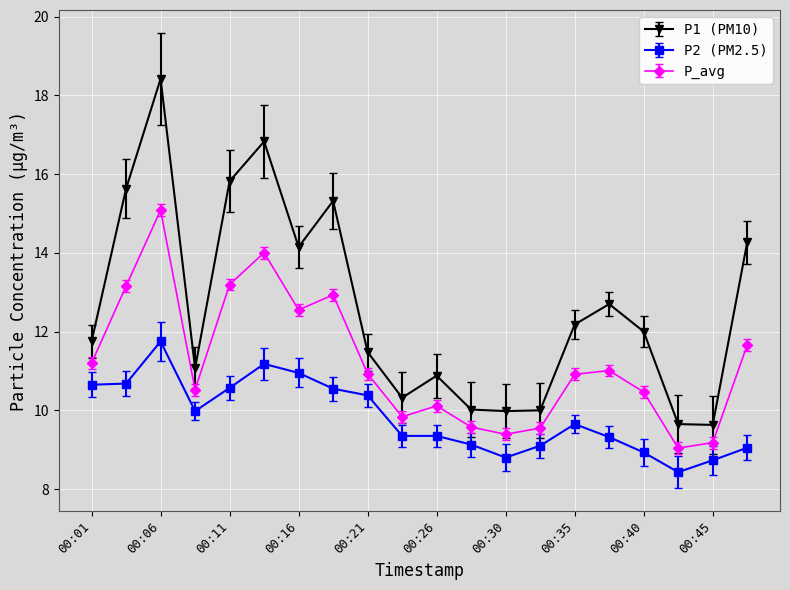

Is this an area chart (filled region under the line)?

No